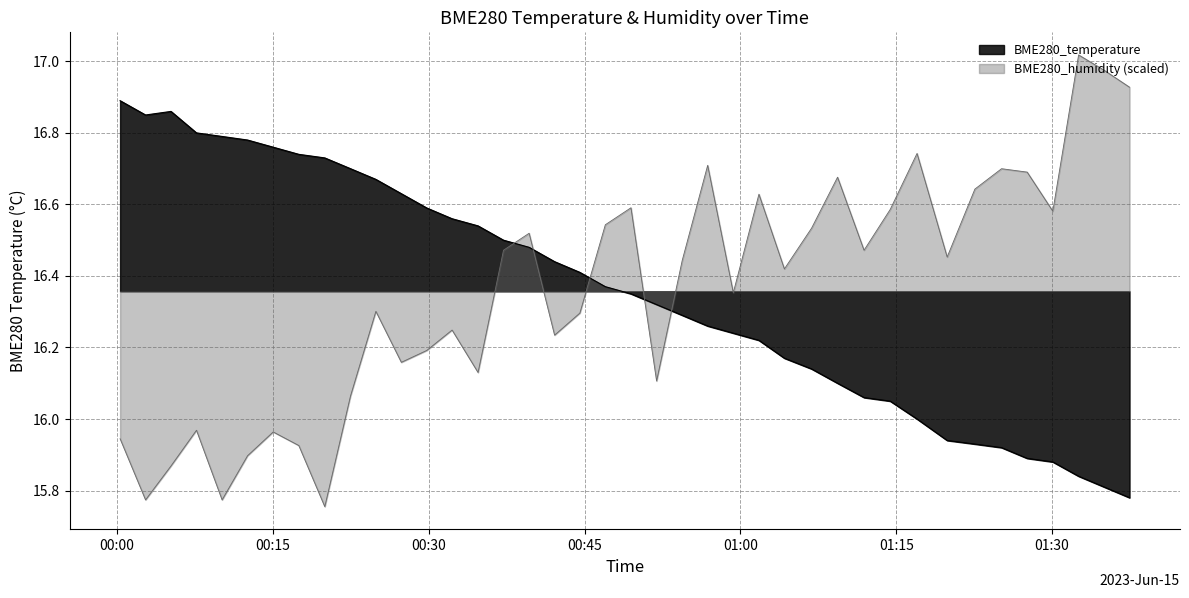

List the series in order of their peak value, highest first.

BME280_humidity (scaled), BME280_temperature